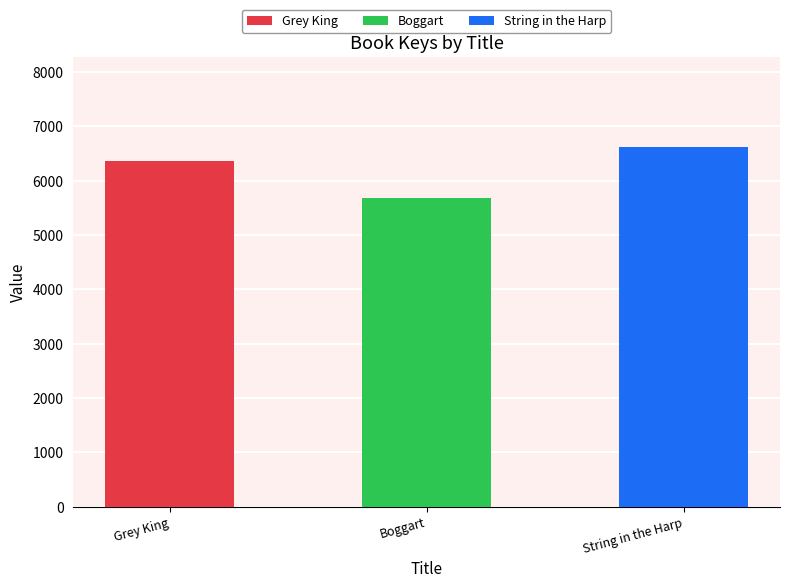

What position from the left is String in the Harp?

3